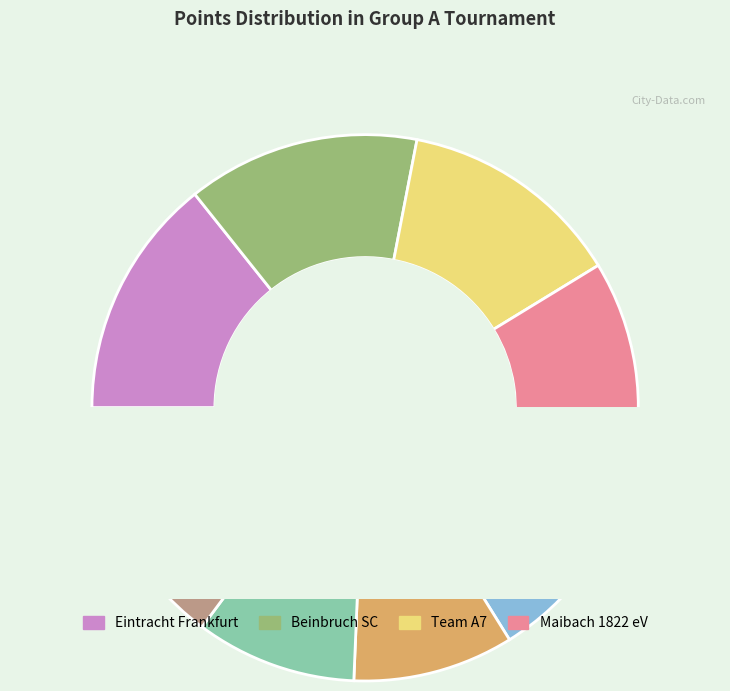

What is the change in value from Maibach 1822 eV to Team A9?

-10